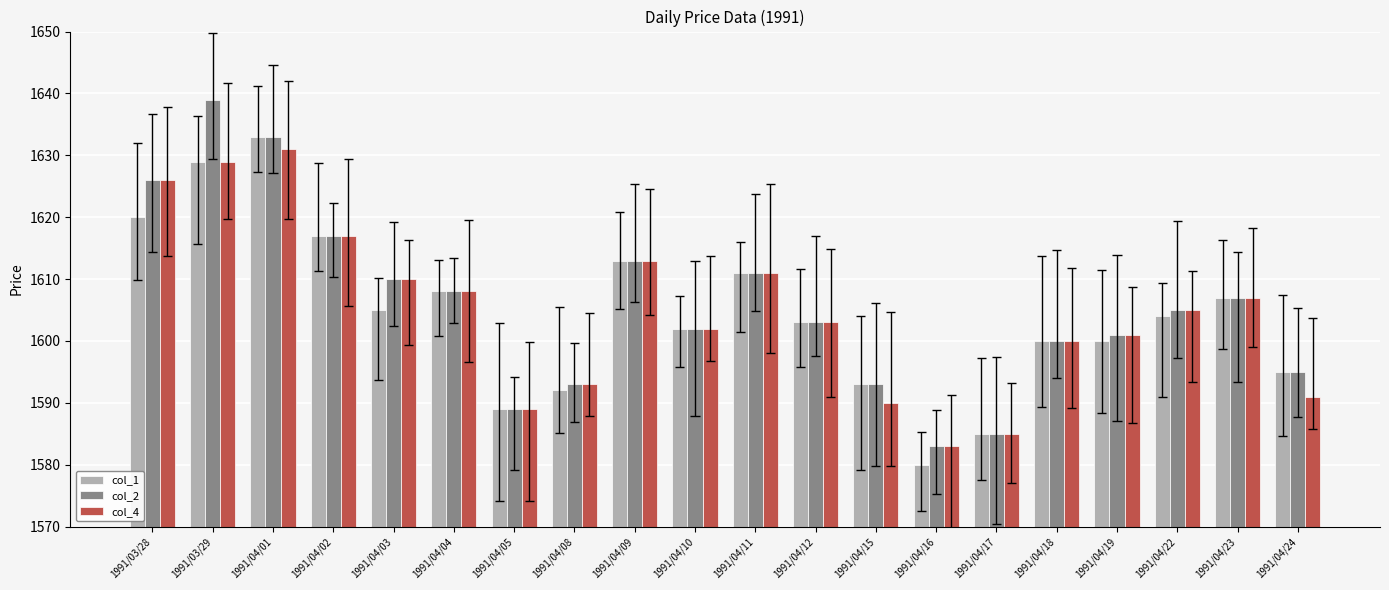

At how many categories does at least one series exceed 1609?

7